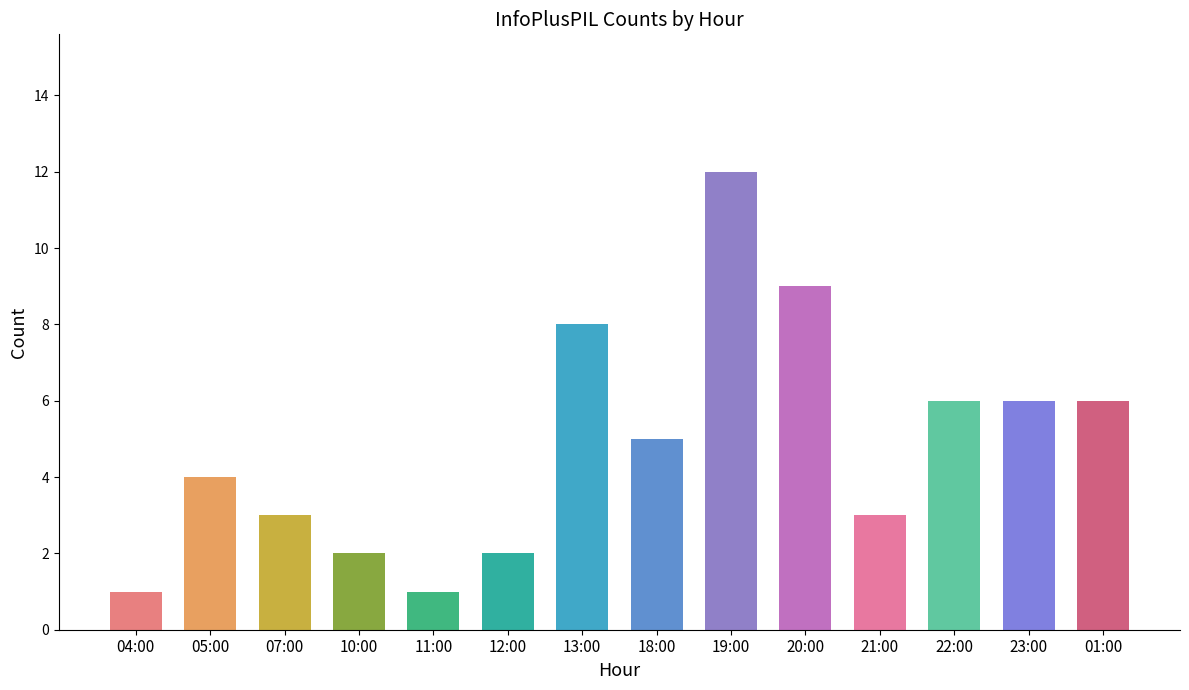

What is the sum of the values at 13:00 and 22:00?

14